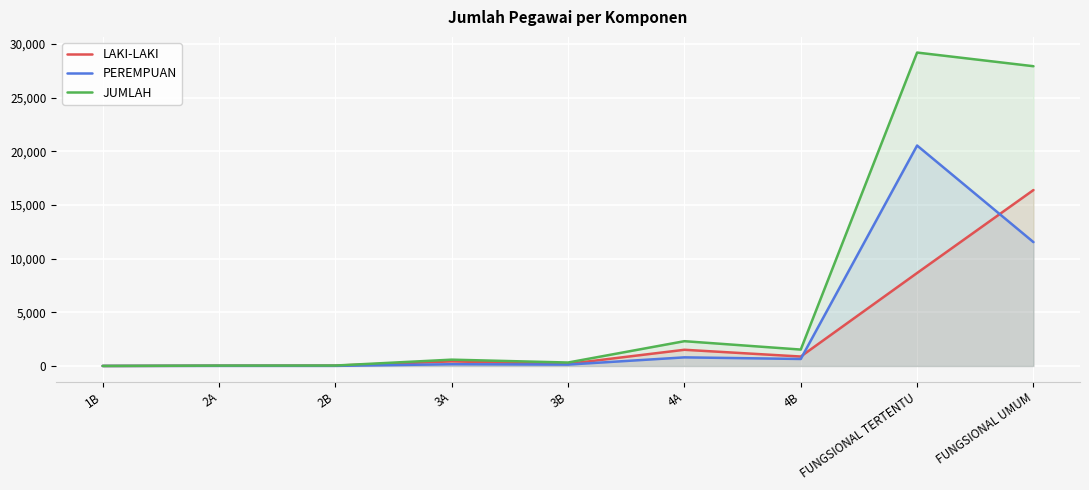

What is the difference between the highest and lowest values at 3B?

192